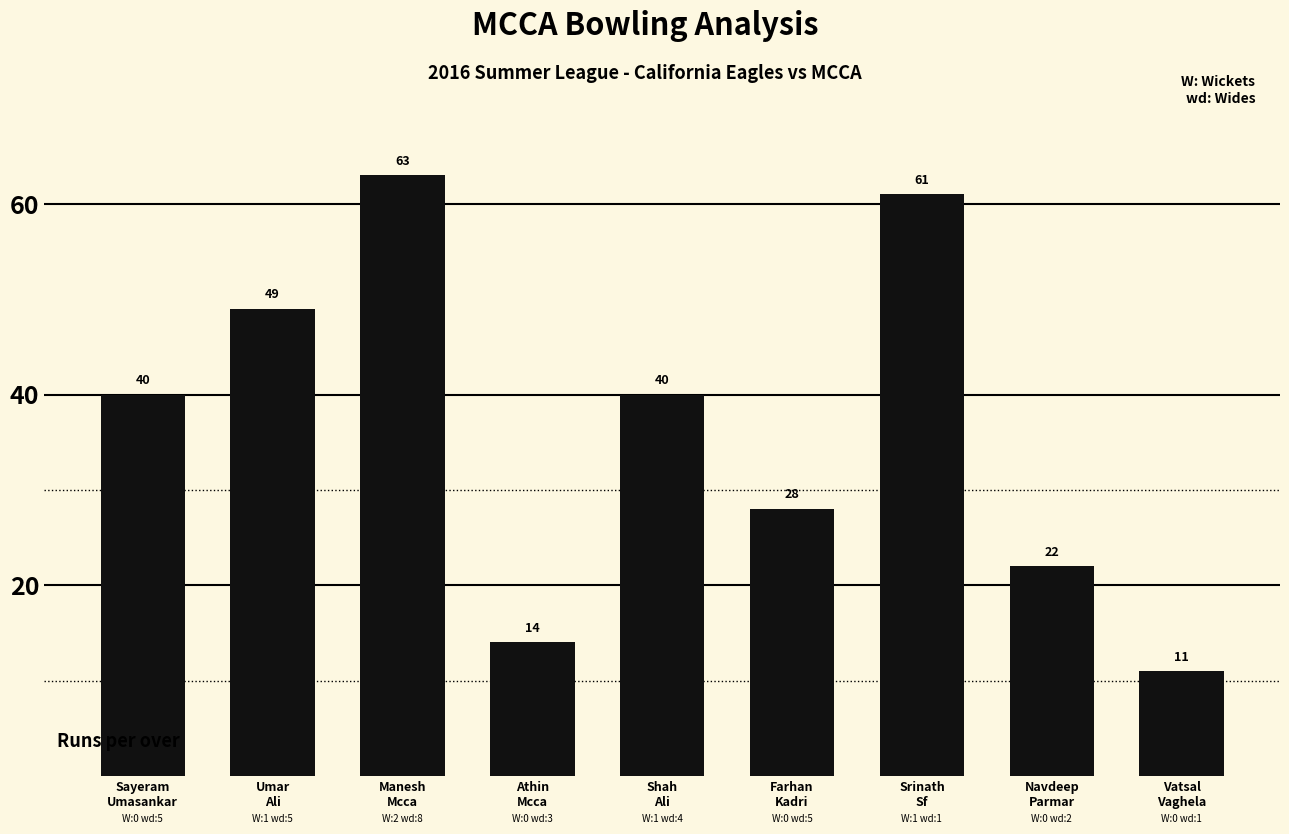

Approximately how many times larger is the value at Sayeram
Umasankar compared to Srinath
Sf?

0.7